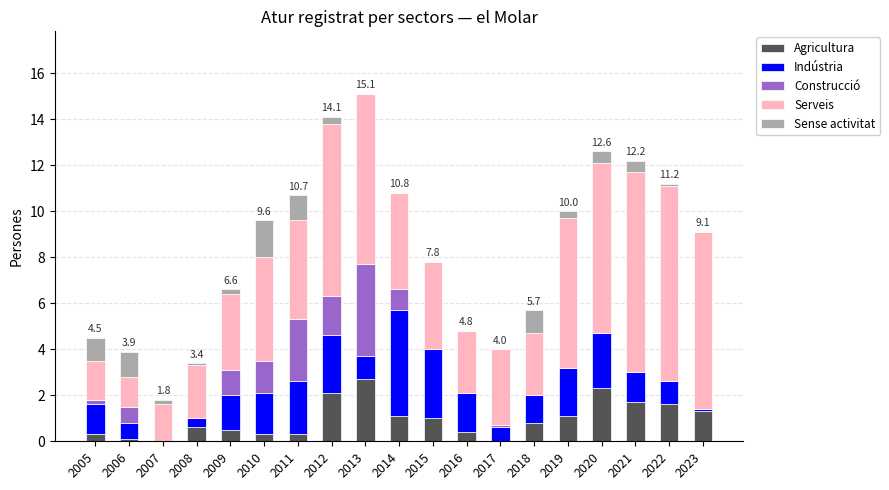

Does the chart contain stacked bars?

Yes